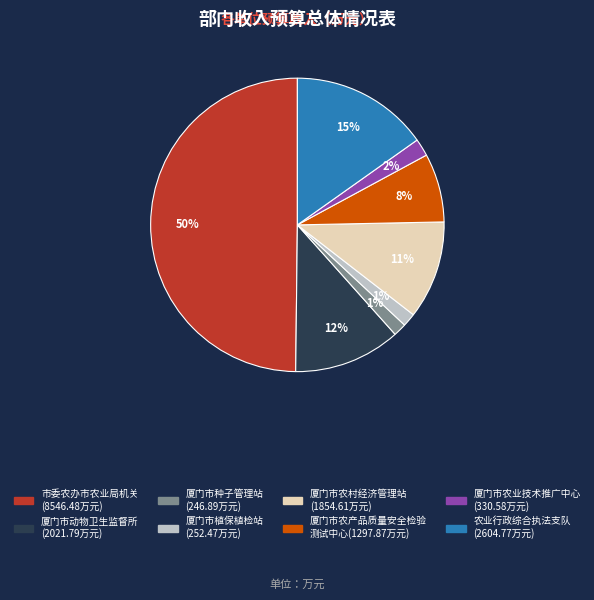

Does any single category account for the majority?

No